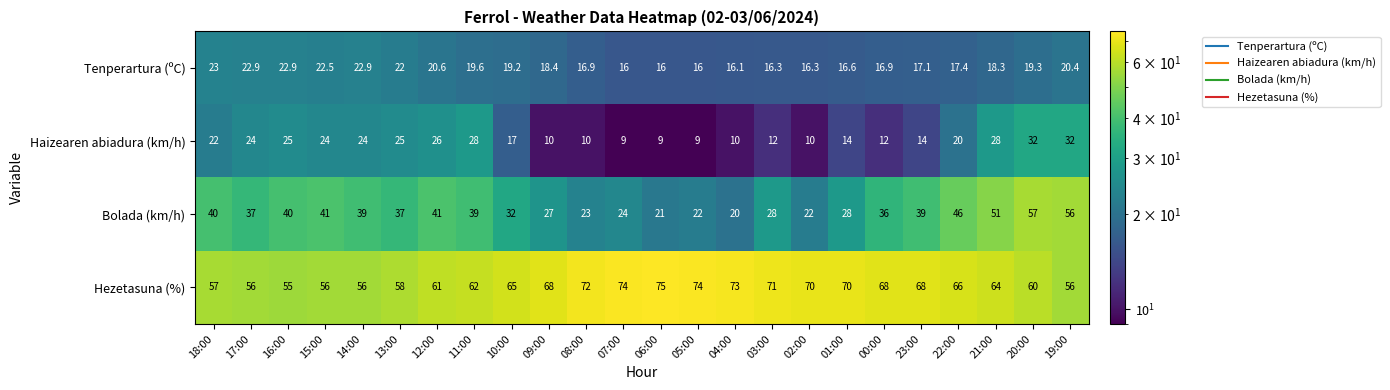

What is the greatest value displayed?

75.0